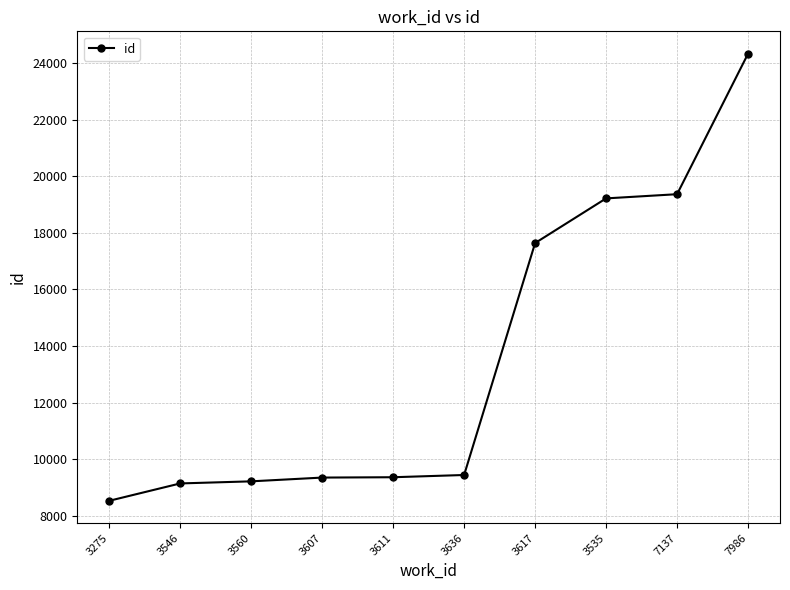

At which category does the chart reach its minimum across all series?

3275